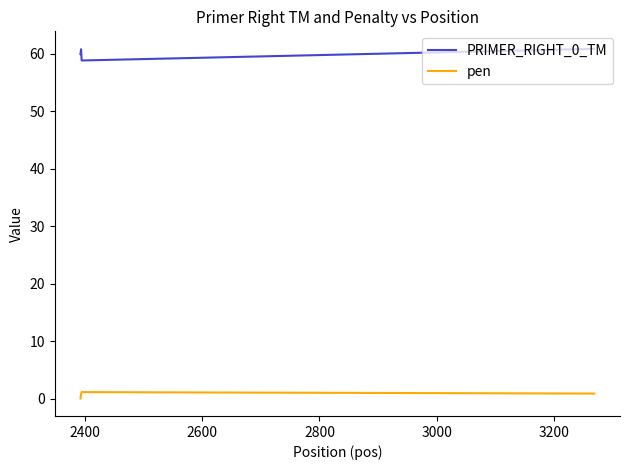

True or false: PRIMER_RIGHT_0_TM has more than 1 interior local peaks.

False